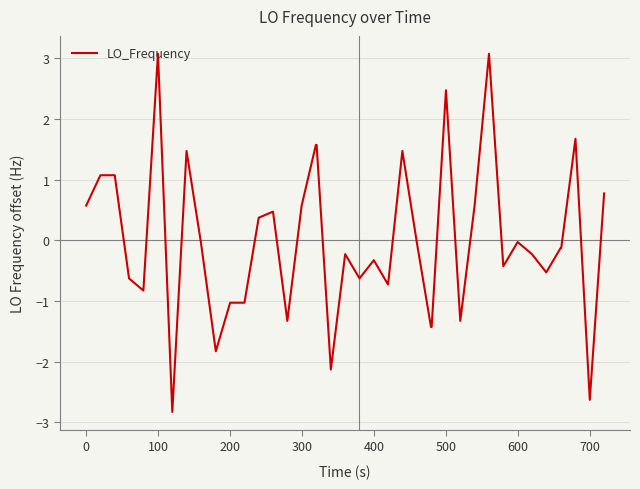

How many values are above zero?

16